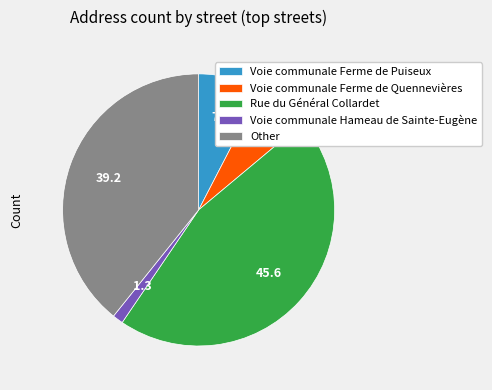

Is the sum of Rue du Général Collardet and Voie communale Ferme de Quennevières greater than half?

Yes